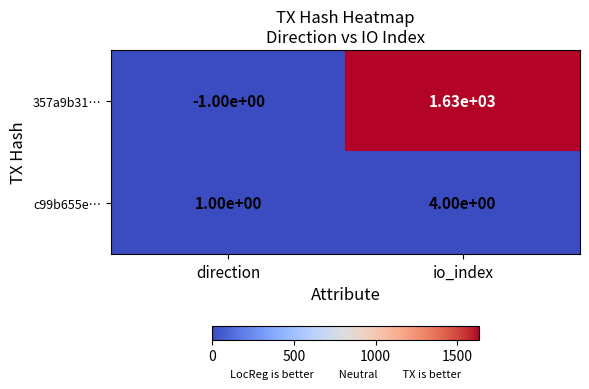

How many data points in c99b655e… are less than 4?

1